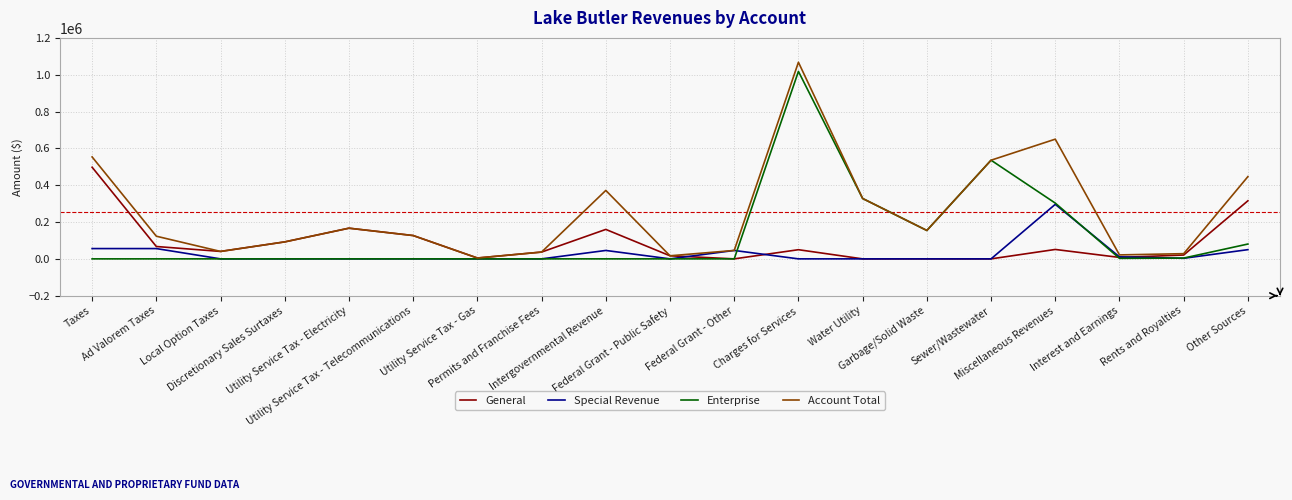

How many values in the General series are below 40387?

9